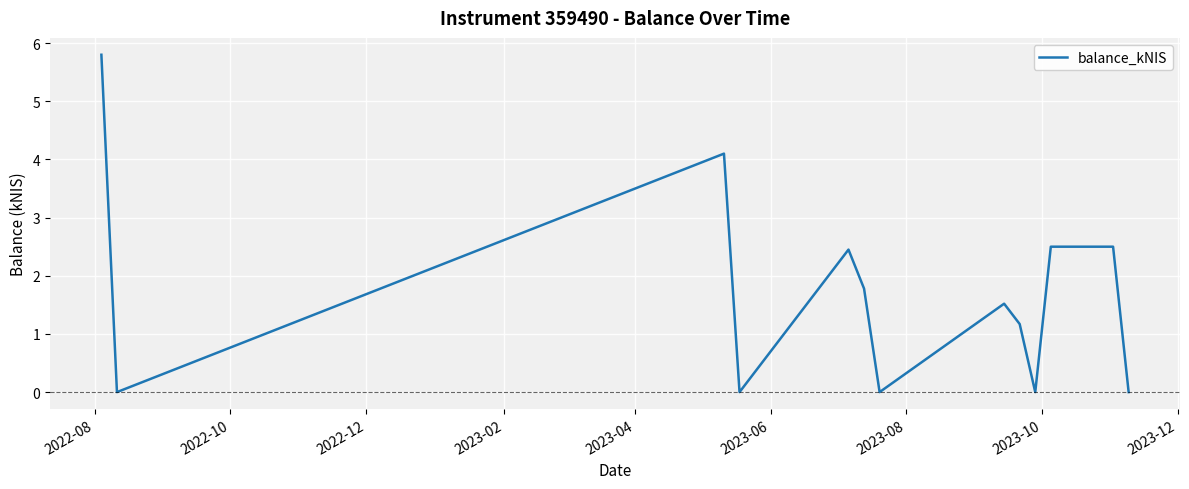

What is the greatest value displayed?

5.8